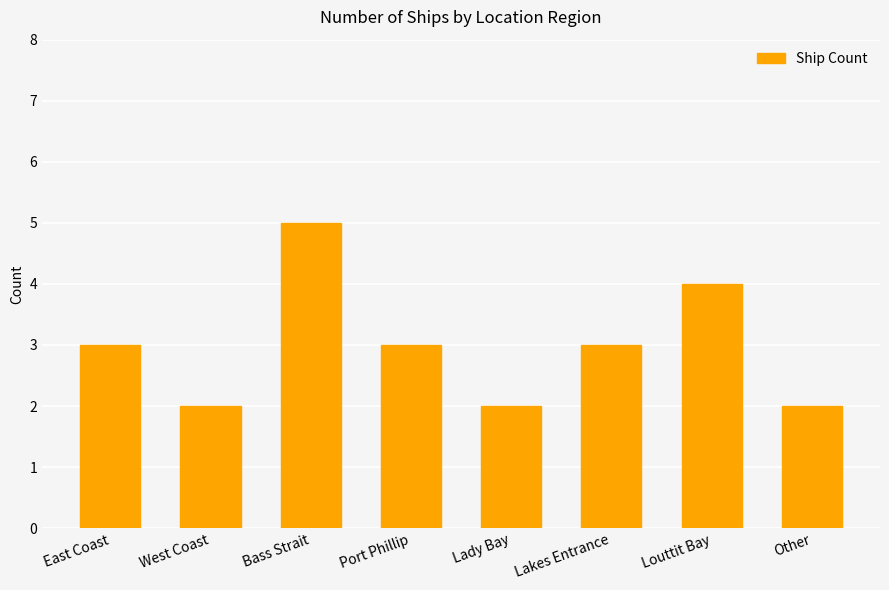

True or false: the data shows 2 at Bass Strait.

False